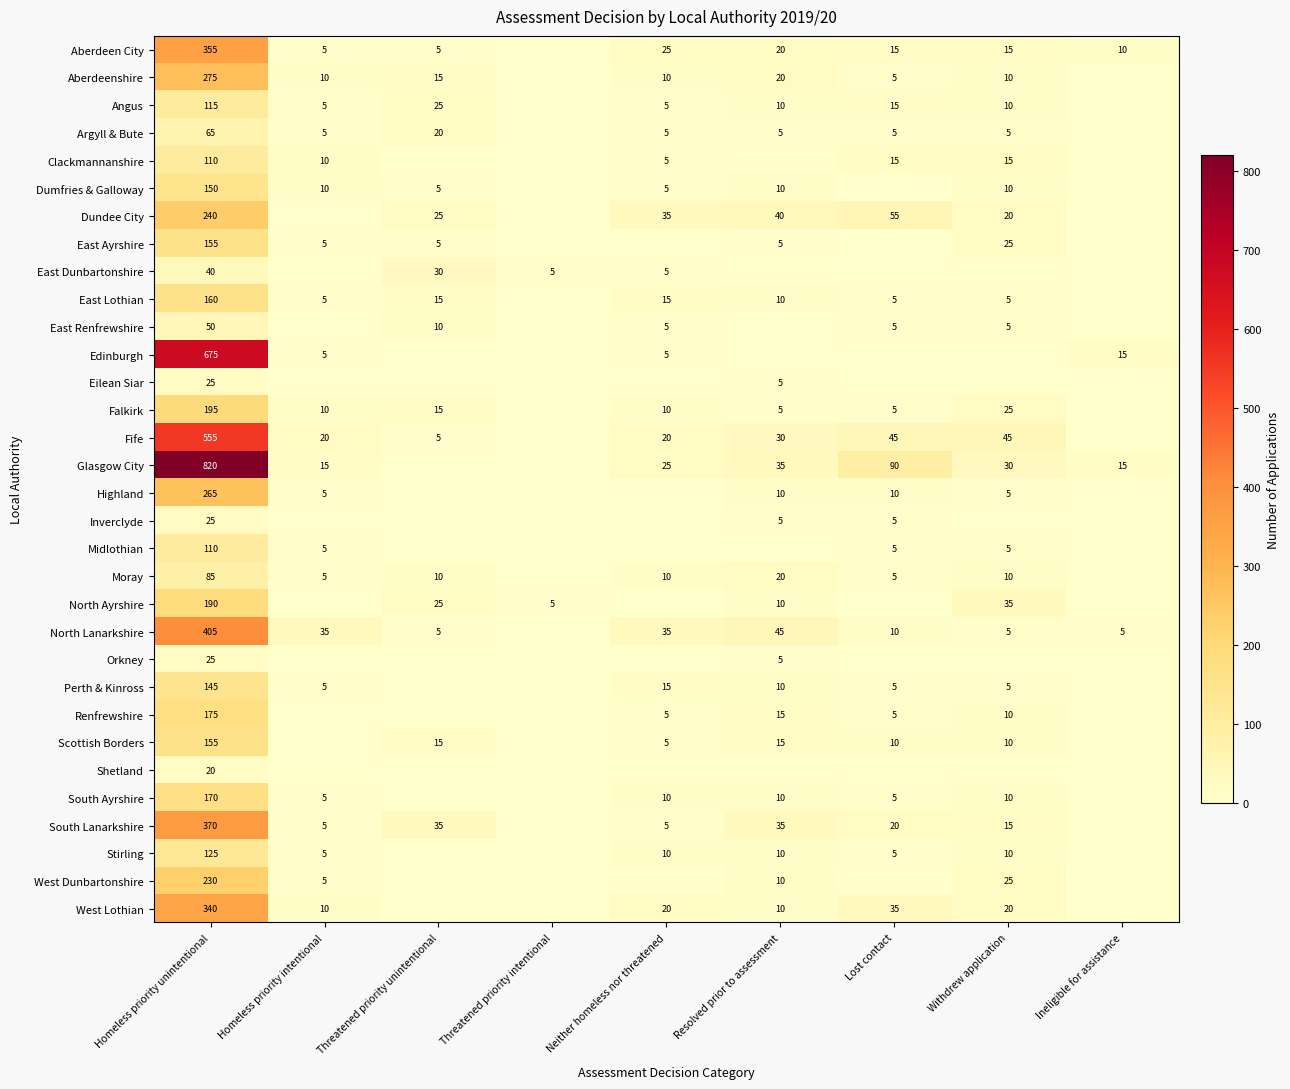

What is the difference between the North Lanarkshire values at Resolved prior to assessment and Homeless priority intentional?

10